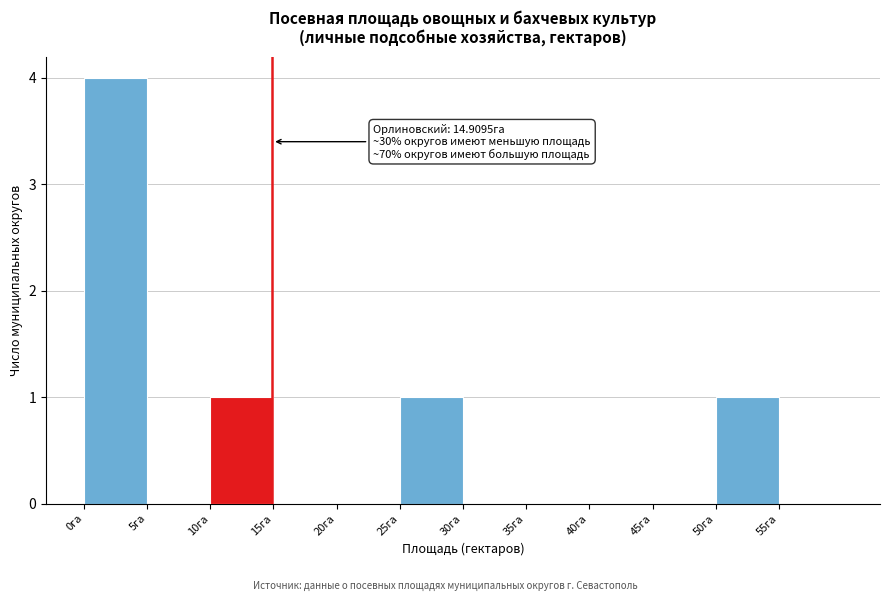

Over which range of the x-axis is the bar tallest?

0 to 5